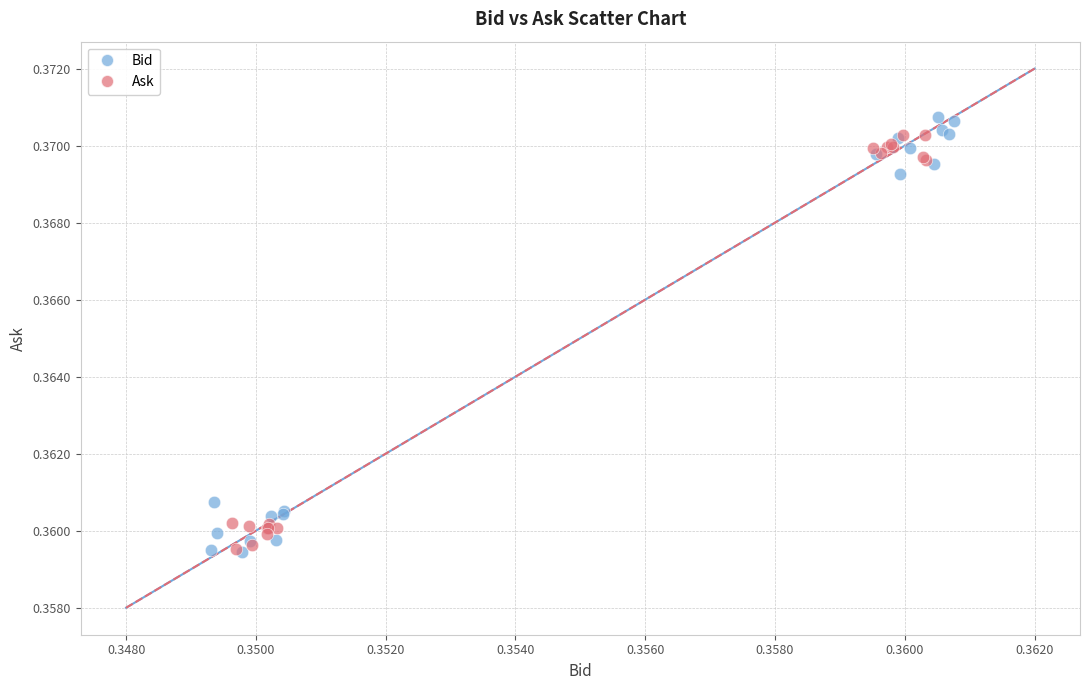

What are all the series names shown in the legend?

Bid, Ask